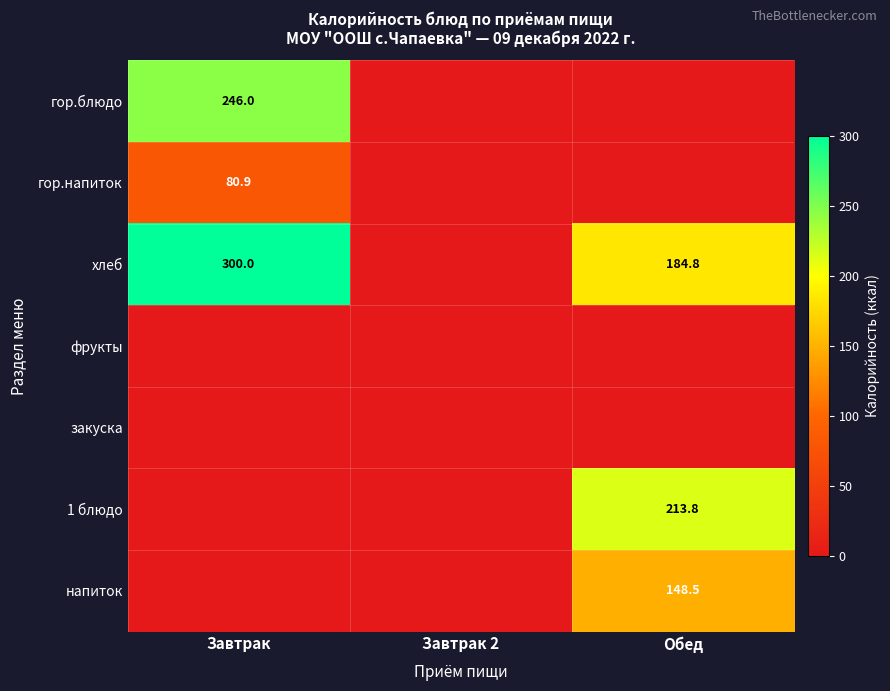

The гор.напиток series shows 49.9 at Завтрак. True or false?

False